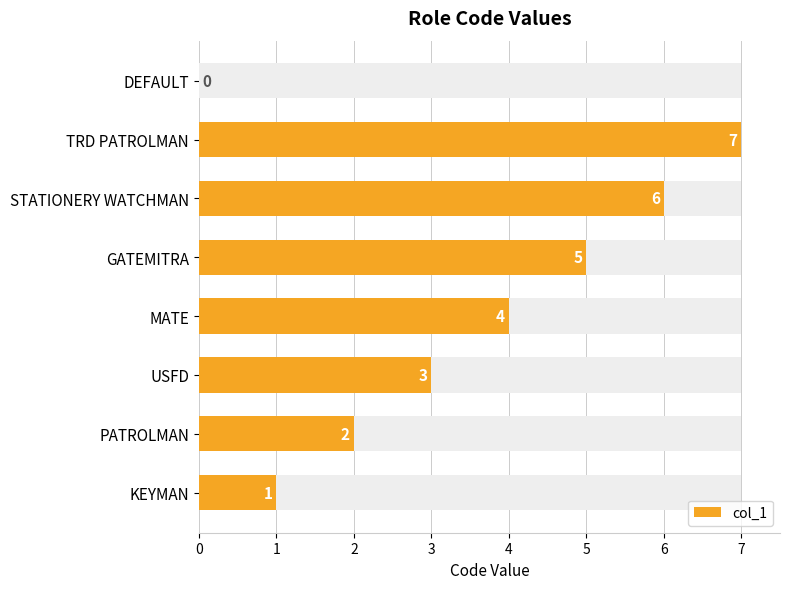

Does the chart contain any negative values?

No